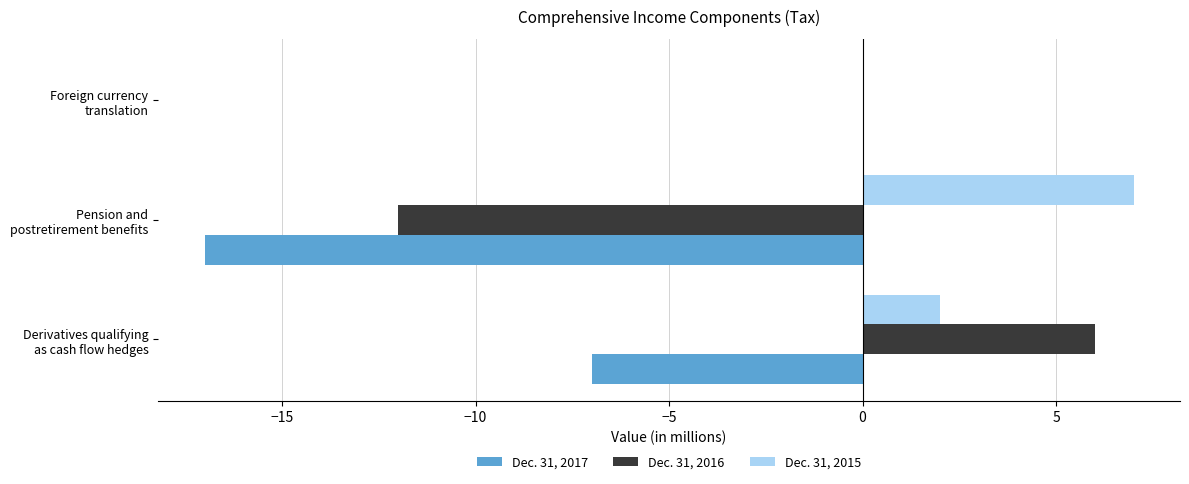

What is the sum of all Dec. 31, 2017 values?

-24